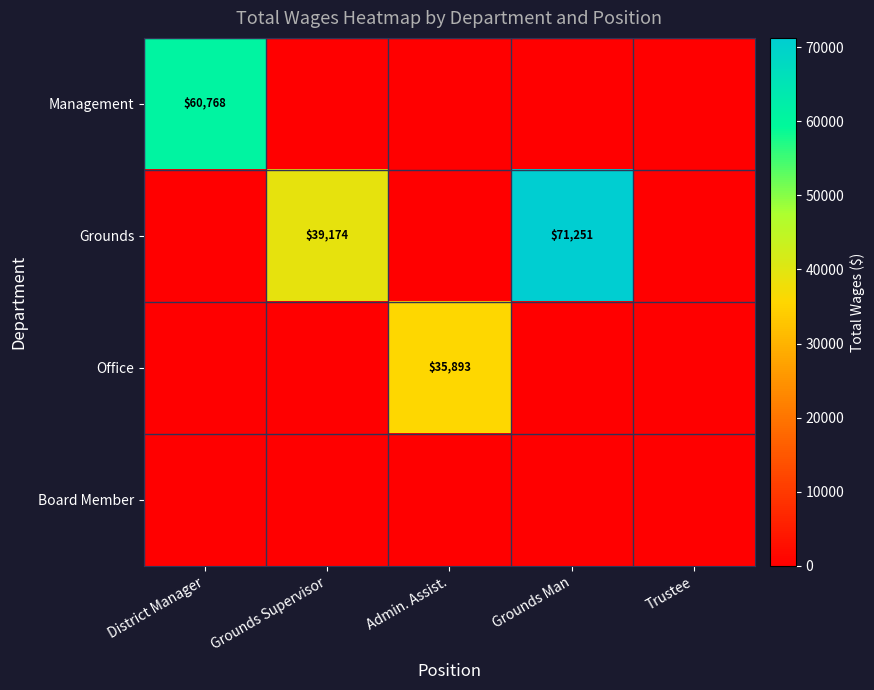

Is it true that Management equals 36981 at District Manager?

False